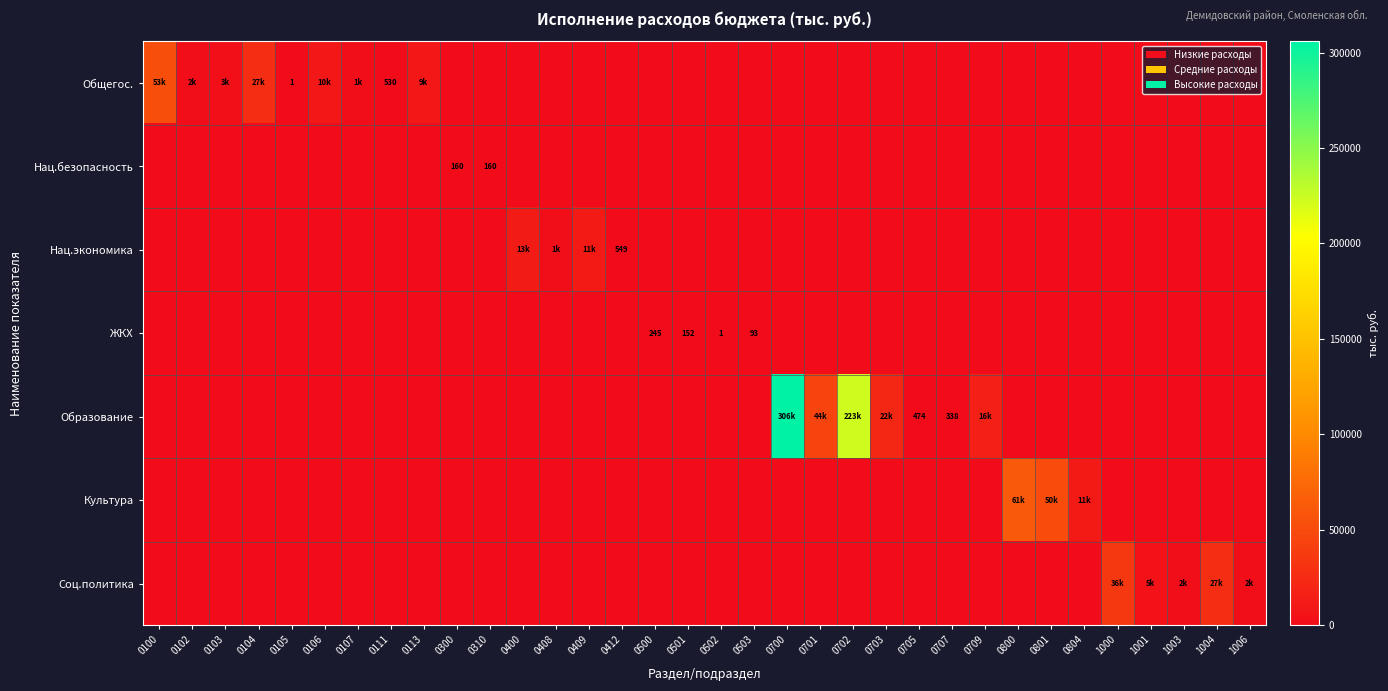

Count the number of categories in the chart.

34